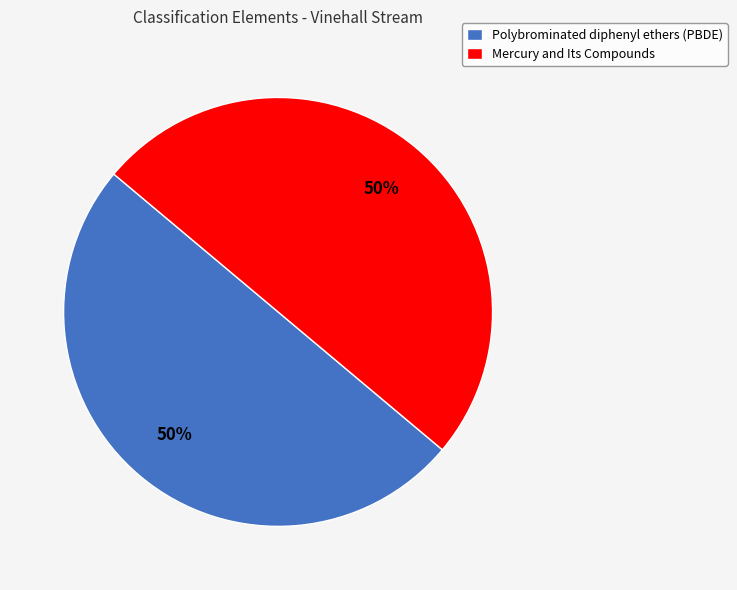

The Polybrominated diphenyl ethers (PBDE) slice represents 61% of the pie. True or false?

False